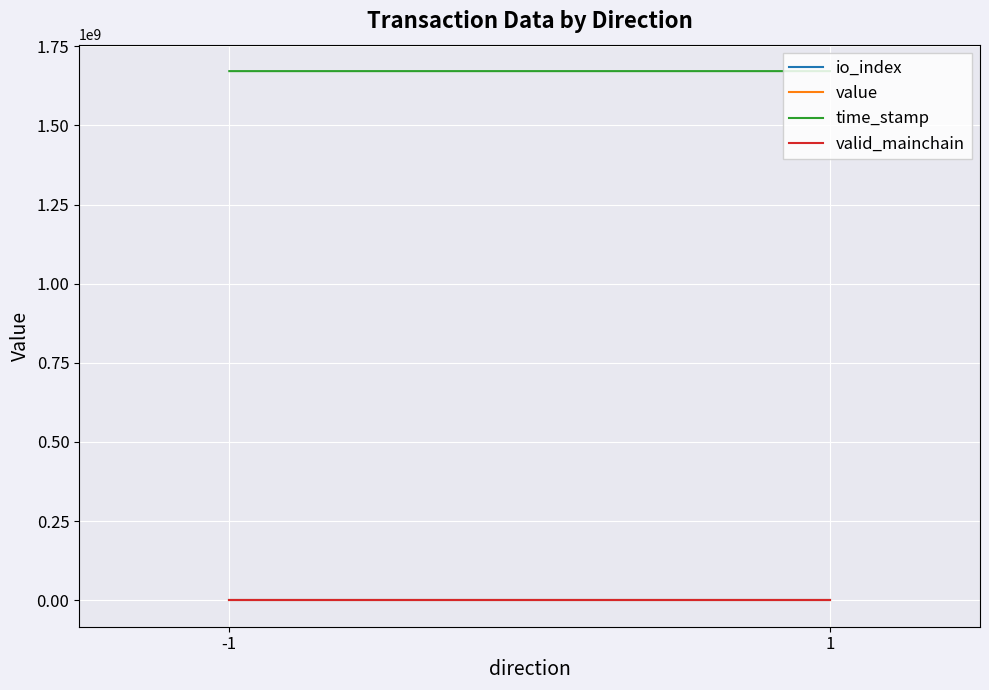

How many lines are shown in the chart?

4